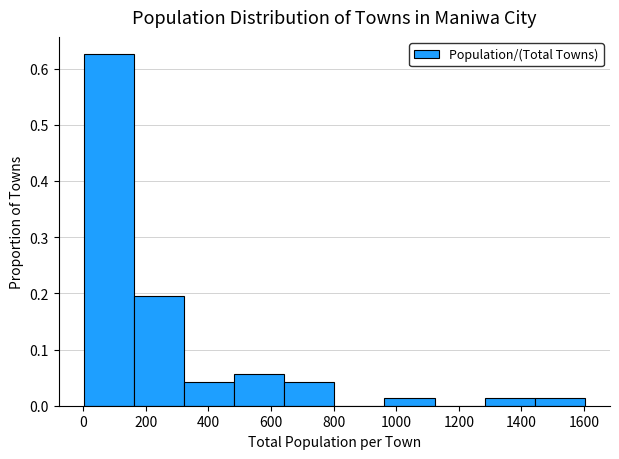

Reading left to right, transcribe this chart: for each bar, give the range it covers on the x-axis and its height. Neither the bar edges nor the heights are printed on the chart, so give them approximately, as read against the axes.

0 to 160: 0.63
160 to 320: 0.19
320 to 480: 0.04
480 to 640: 0.06
640 to 800: 0.04
800 to 960: 0
960 to 1120: 0.01
1120 to 1280: 0
1280 to 1440: 0.01
1440 to 1600: 0.01